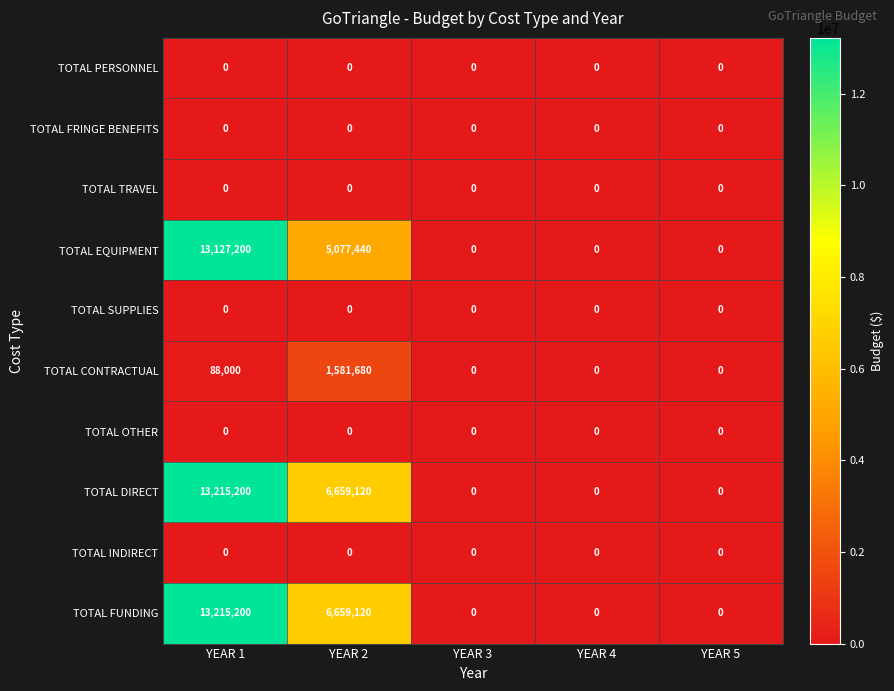

Which category has the highest value across all series?

YEAR 1